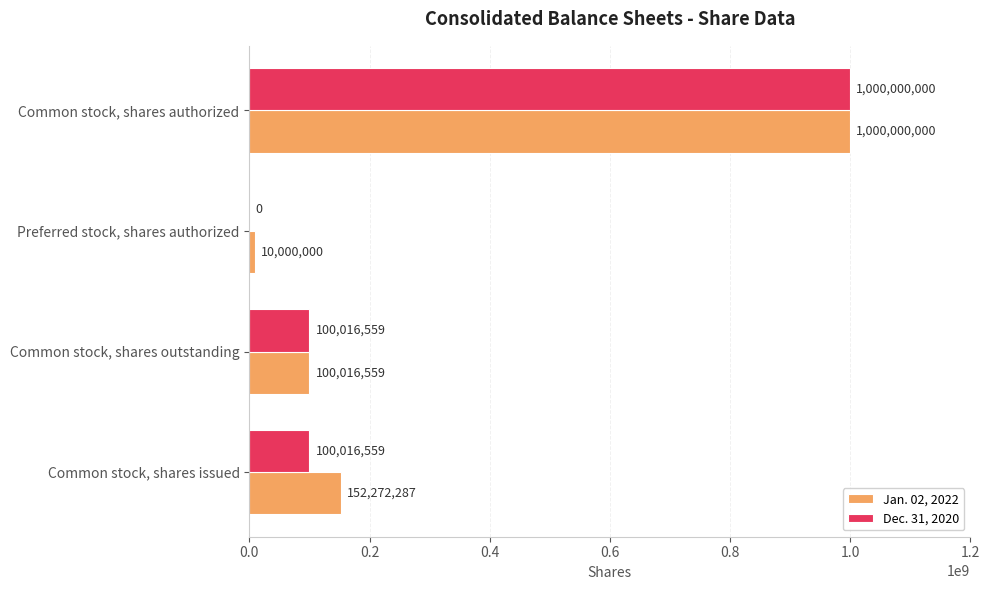

What is the highest value of the Jan. 02, 2022 series?

1000000000